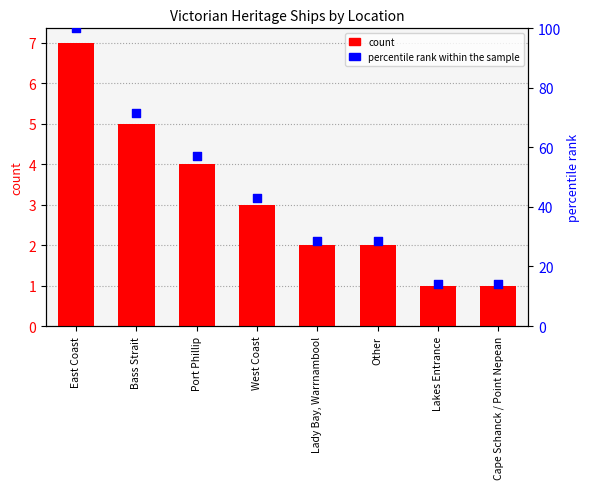

What is the total value across all series at Lady Bay, Warrnambool?

30.6